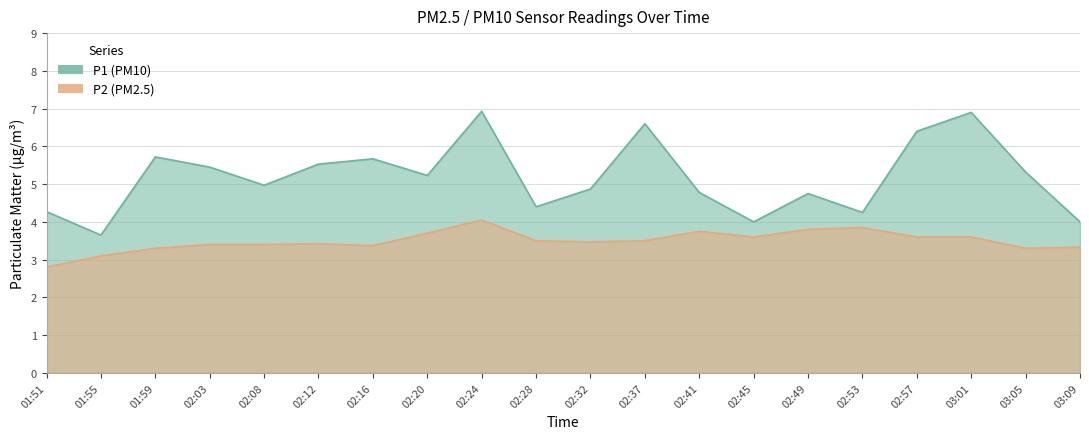

At 02:08, list the series in order from smallest to largest.

P2, P1